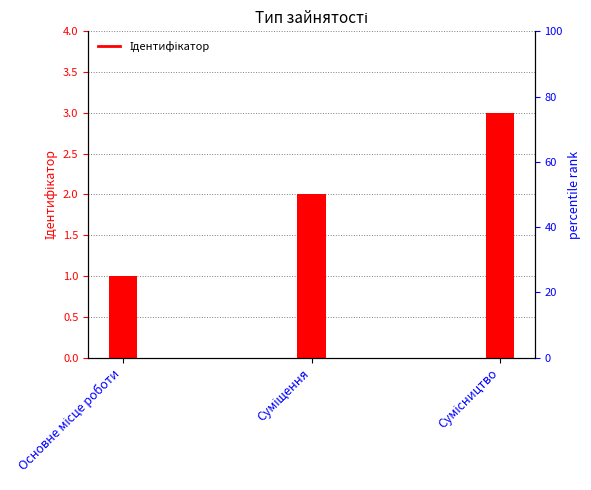

The value at Сумісництво is 3. True or false?

True